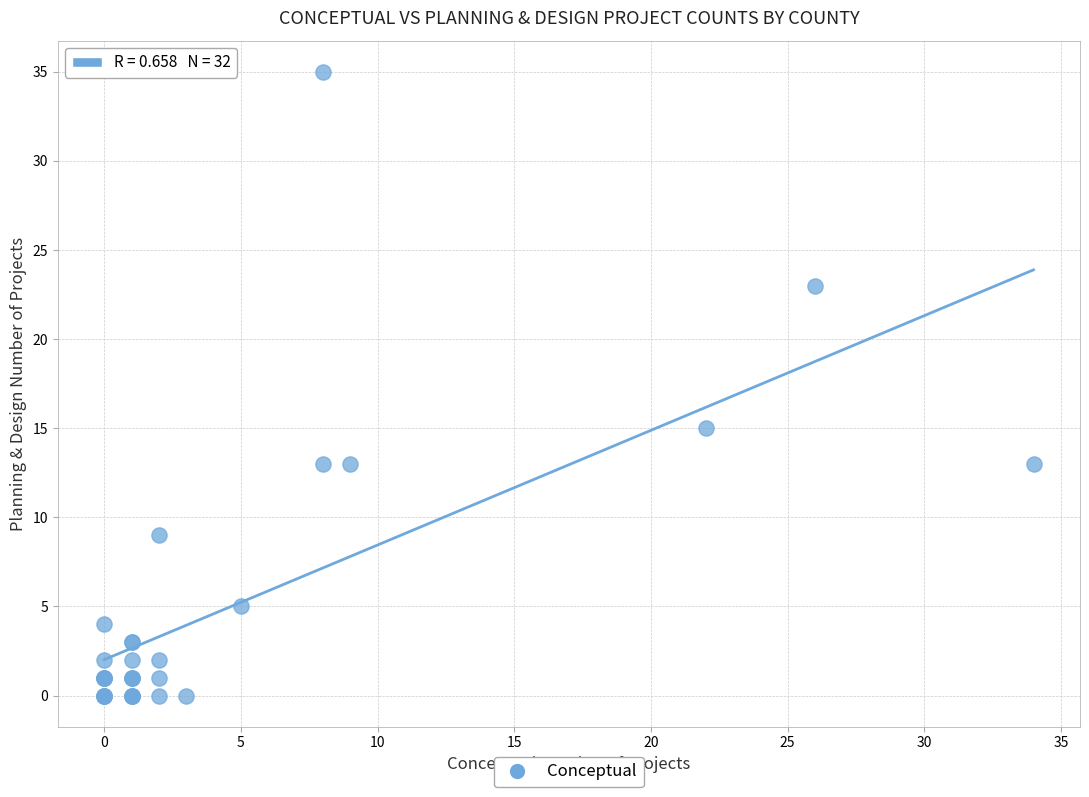

What Y value in the scatter plot is closest to 17?

15